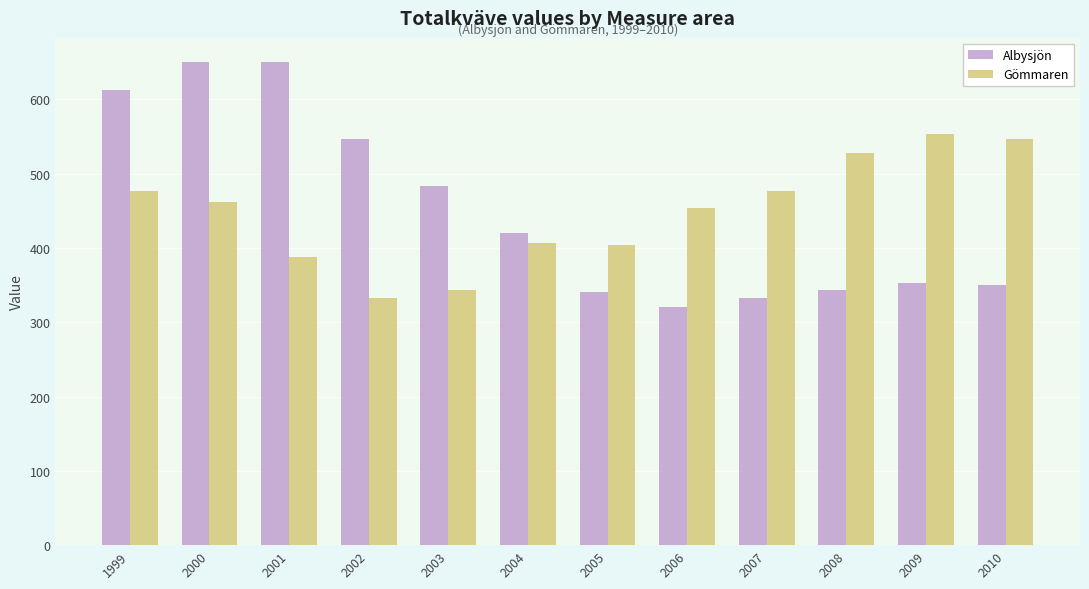

At which label does Gömmaren reach its minimum?

2002